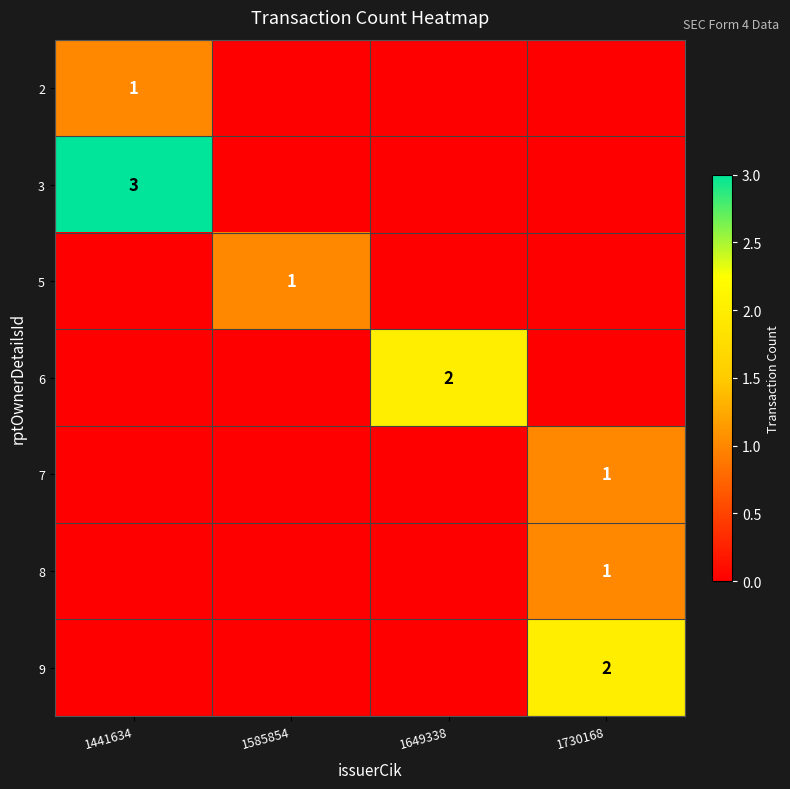

Is it true that 7 equals 2 at 1730168?

False